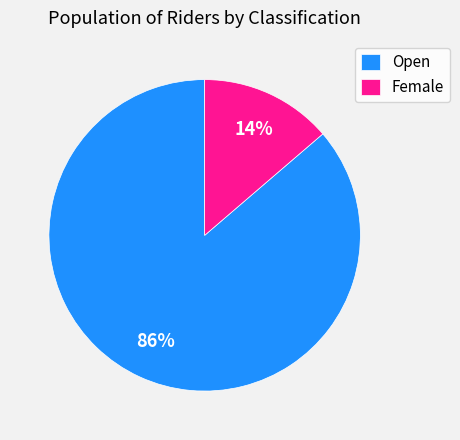

What is the largest slice in the pie chart?

Open